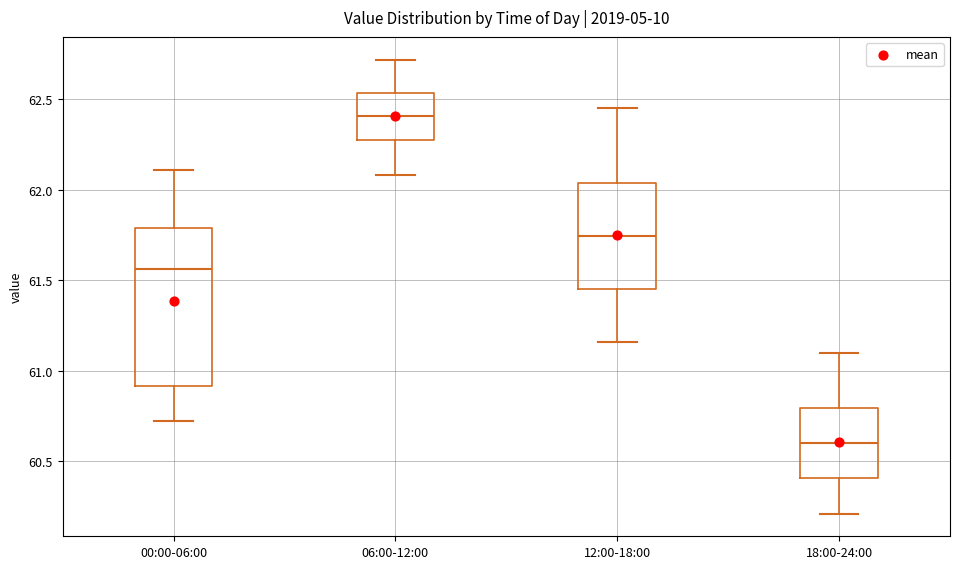

Comparing the boxes themselves (not the whiskers), which one is the tallest?

00:00-06:00